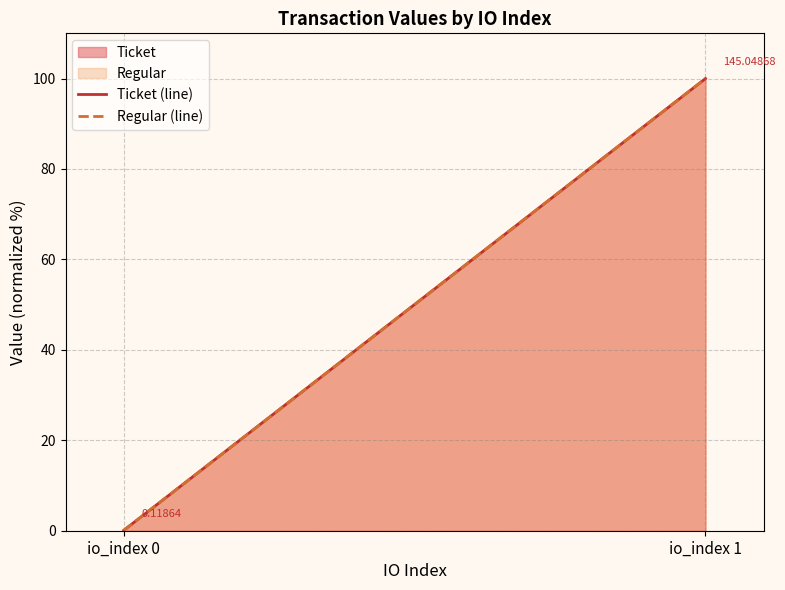

The value of Regular (line) at io_index 1 is 33.5. True or false?

False